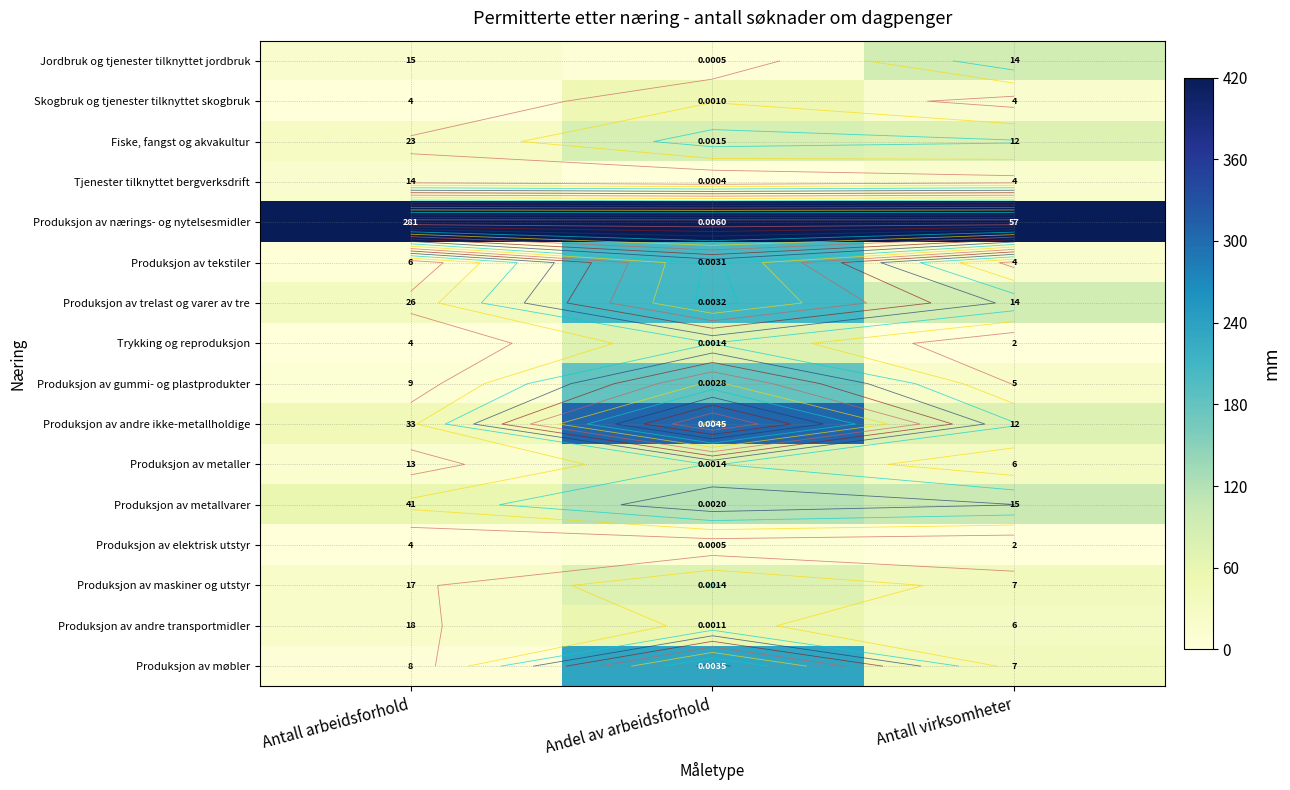

True or false: Fiske, fangst og akvakultur has a value of 85.1 at Andel av arbeidsforhold.

True